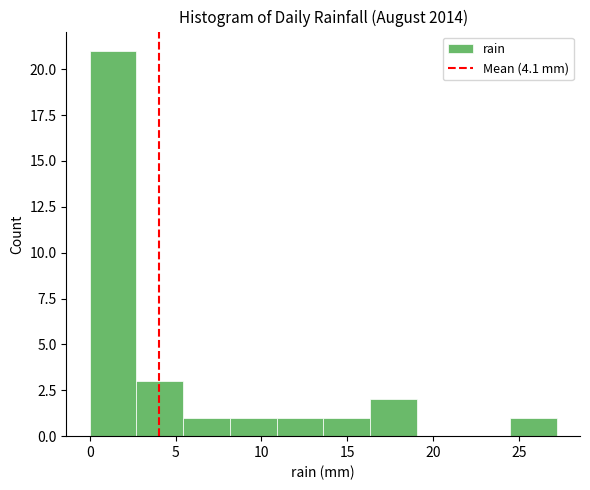

Which range on the x-axis has the tallest bar?

0.0 to 2.5